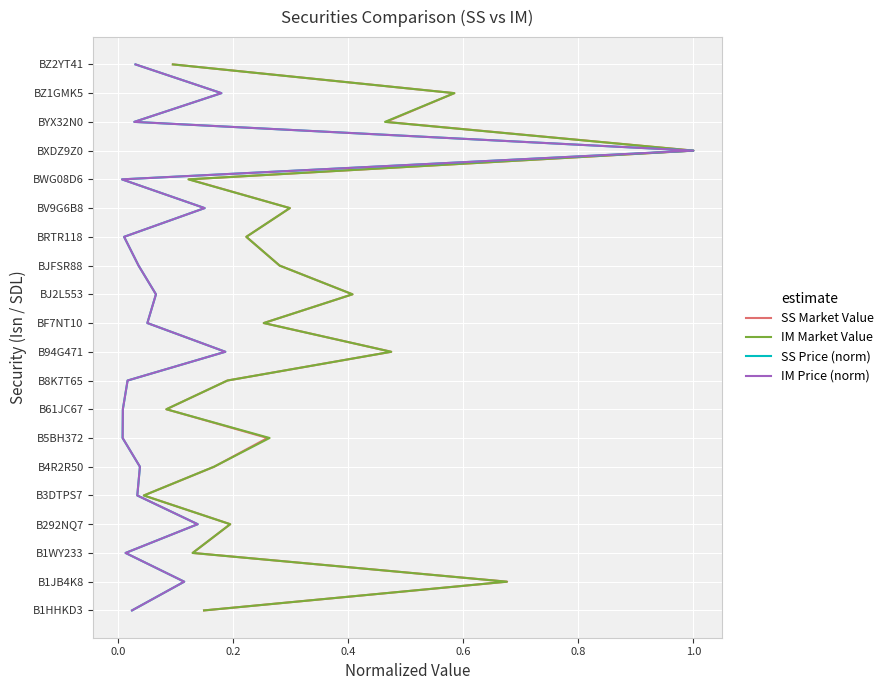

Count the number of categories in the chart.

20